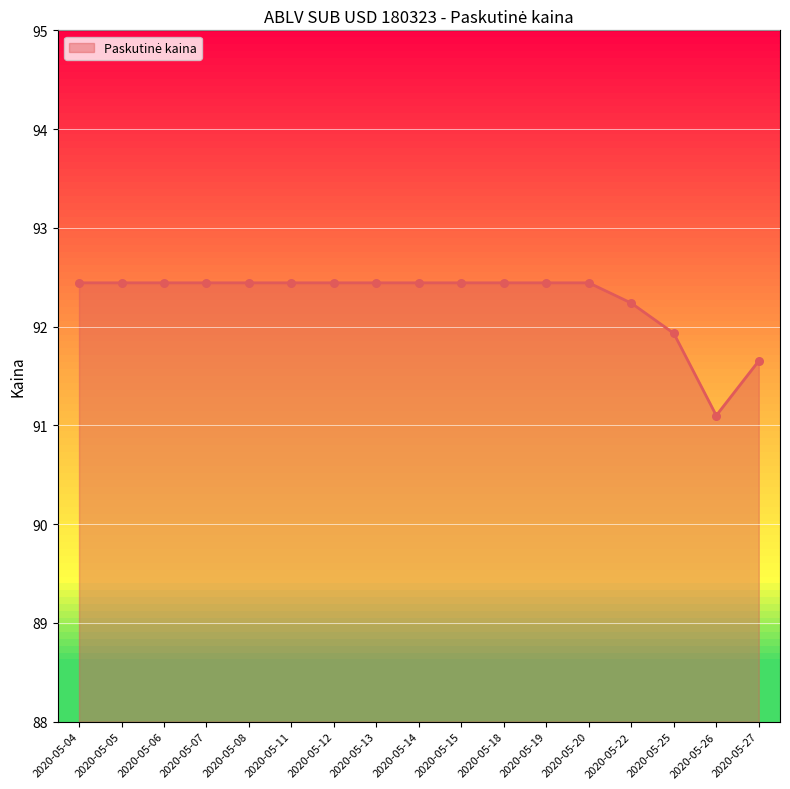

What is the change in value from 2020-05-11 to 2020-05-27?

-0.8